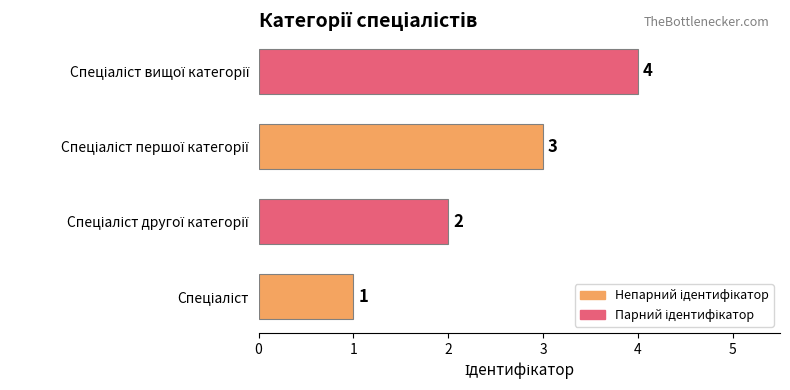

What is the difference between the maximum and minimum values?

3